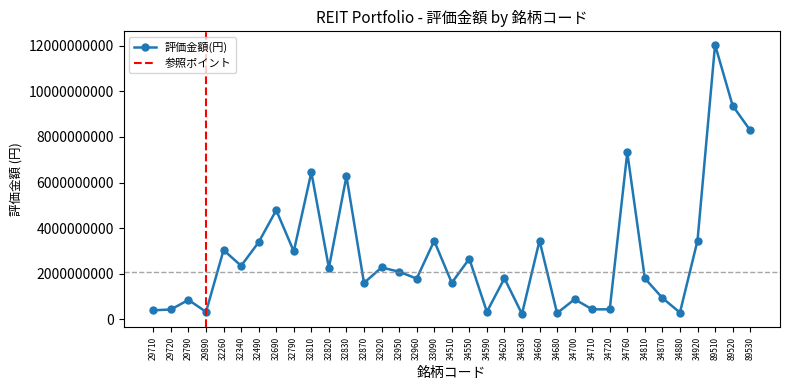

Where does the data first go above 2091833100?

32260